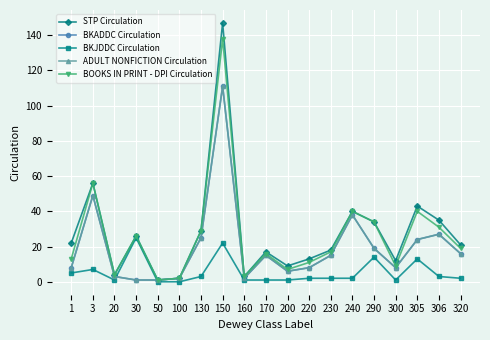

True or false: STP Circulation has more than 1 interior local peaks.

True